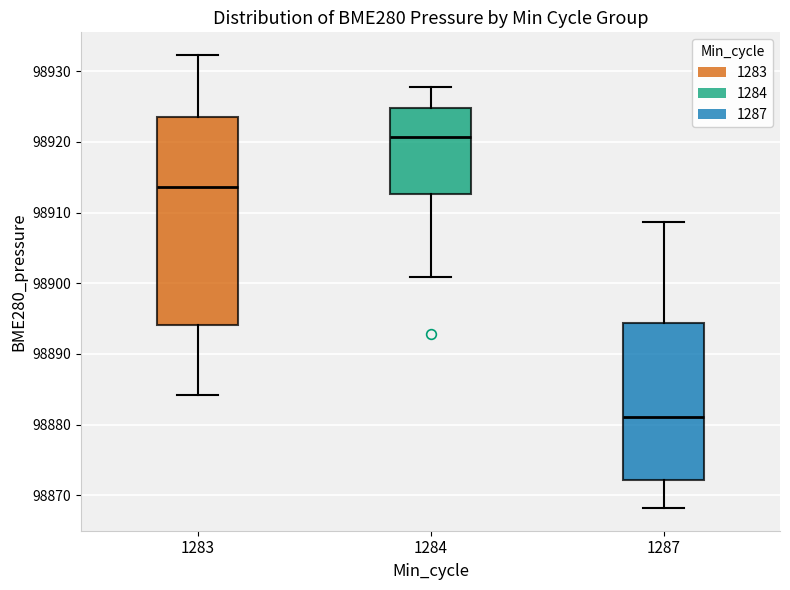

Comparing the boxes themselves (not the whiskers), which one is the tallest?

1283